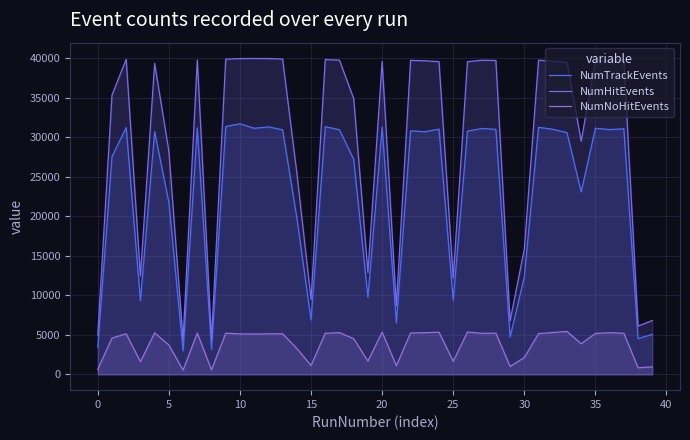

How many interior local valleys does the NumTrackEvents series have?

13